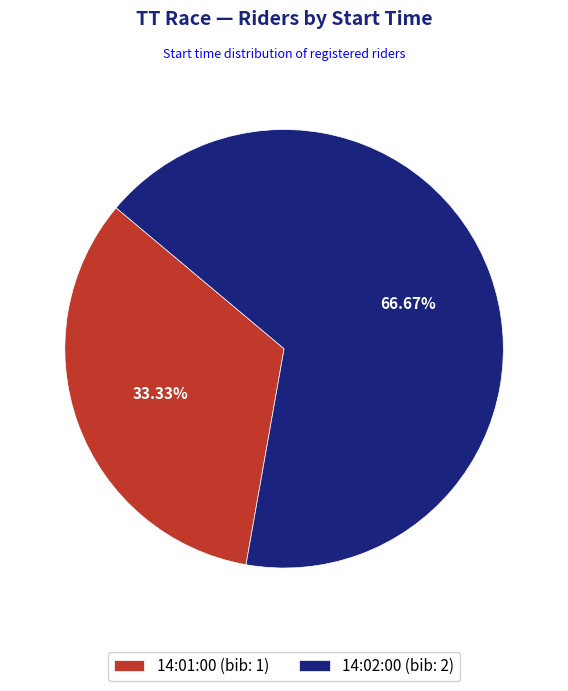

Rank the categories by value from lowest to highest.

14:01:00, 14:02:00